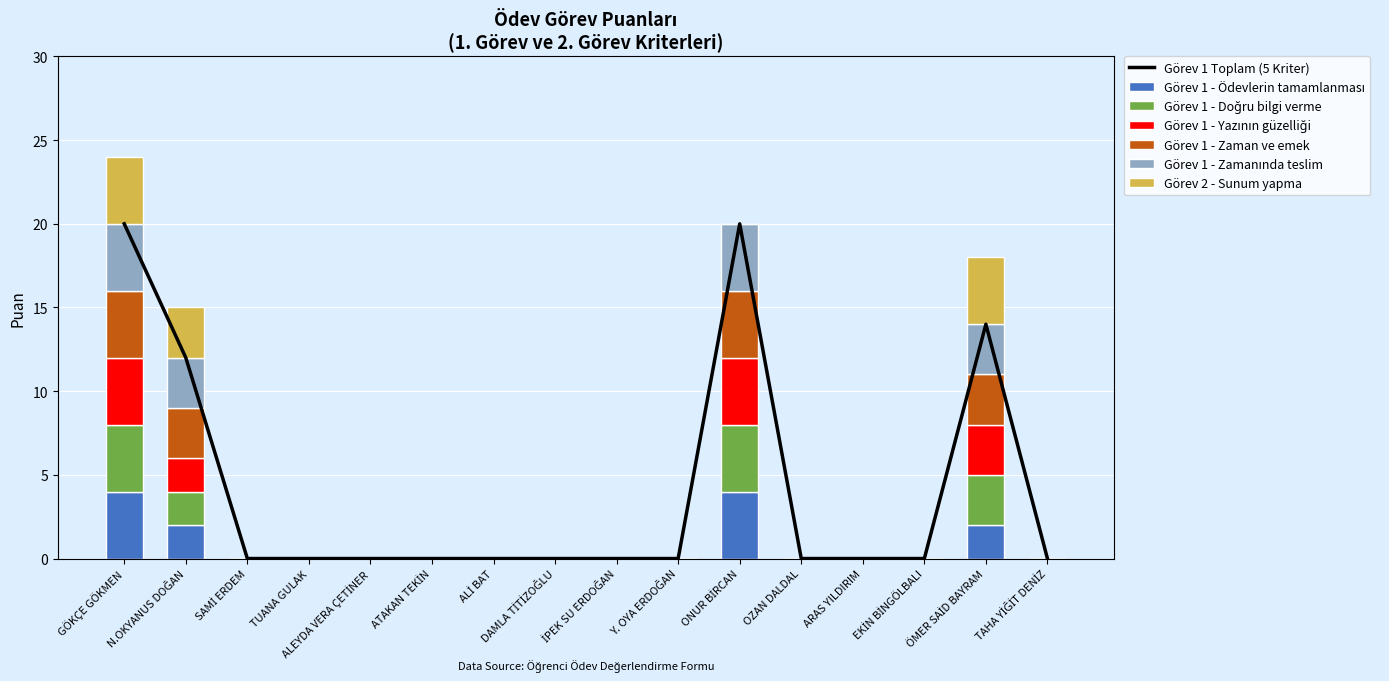

Reading left to right, what are all the values shown in this chart?

Görev 1 - Ödevlerin tamamlanması: GÖKÇE GÖKMEN=4	N.OKYANUS DOĞAN=2	SAMİ ERDEM=0	TUANA GULAK=0	ALEYDA VERA ÇETİNER=0	ATAKAN TEKİN=0	ALİ BAT=0	DAMLA TİTİZOĞLU=0	İPEK SU ERDOĞAN=0	Y. OYA ERDOĞAN=0	ONUR BİRCAN=4	OZAN DALDAL=0	ARAS YILDIRIM=0	EKİN BİNGÖLBALI=0	ÖMER SAİD BAYRAM=2	TAHA YİĞİT DENİZ=0
Görev 1 - Doğru bilgi verme: GÖKÇE GÖKMEN=4	N.OKYANUS DOĞAN=2	SAMİ ERDEM=0	TUANA GULAK=0	ALEYDA VERA ÇETİNER=0	ATAKAN TEKİN=0	ALİ BAT=0	DAMLA TİTİZOĞLU=0	İPEK SU ERDOĞAN=0	Y. OYA ERDOĞAN=0	ONUR BİRCAN=4	OZAN DALDAL=0	ARAS YILDIRIM=0	EKİN BİNGÖLBALI=0	ÖMER SAİD BAYRAM=3	TAHA YİĞİT DENİZ=0
Görev 1 - Yazının güzelliği: GÖKÇE GÖKMEN=4	N.OKYANUS DOĞAN=2	SAMİ ERDEM=0	TUANA GULAK=0	ALEYDA VERA ÇETİNER=0	ATAKAN TEKİN=0	ALİ BAT=0	DAMLA TİTİZOĞLU=0	İPEK SU ERDOĞAN=0	Y. OYA ERDOĞAN=0	ONUR BİRCAN=4	OZAN DALDAL=0	ARAS YILDIRIM=0	EKİN BİNGÖLBALI=0	ÖMER SAİD BAYRAM=3	TAHA YİĞİT DENİZ=0
Görev 1 - Zaman ve emek: GÖKÇE GÖKMEN=4	N.OKYANUS DOĞAN=3	SAMİ ERDEM=0	TUANA GULAK=0	ALEYDA VERA ÇETİNER=0	ATAKAN TEKİN=0	ALİ BAT=0	DAMLA TİTİZOĞLU=0	İPEK SU ERDOĞAN=0	Y. OYA ERDOĞAN=0	ONUR BİRCAN=4	OZAN DALDAL=0	ARAS YILDIRIM=0	EKİN BİNGÖLBALI=0	ÖMER SAİD BAYRAM=3	TAHA YİĞİT DENİZ=0
Görev 1 - Zamanında teslim: GÖKÇE GÖKMEN=4	N.OKYANUS DOĞAN=3	SAMİ ERDEM=0	TUANA GULAK=0	ALEYDA VERA ÇETİNER=0	ATAKAN TEKİN=0	ALİ BAT=0	DAMLA TİTİZOĞLU=0	İPEK SU ERDOĞAN=0	Y. OYA ERDOĞAN=0	ONUR BİRCAN=4	OZAN DALDAL=0	ARAS YILDIRIM=0	EKİN BİNGÖLBALI=0	ÖMER SAİD BAYRAM=3	TAHA YİĞİT DENİZ=0
Görev 2 - Sunum yapma: GÖKÇE GÖKMEN=4	N.OKYANUS DOĞAN=3	SAMİ ERDEM=0	TUANA GULAK=0	ALEYDA VERA ÇETİNER=0	ATAKAN TEKİN=0	ALİ BAT=0	DAMLA TİTİZOĞLU=0	İPEK SU ERDOĞAN=0	Y. OYA ERDOĞAN=0	ONUR BİRCAN=0	OZAN DALDAL=0	ARAS YILDIRIM=0	EKİN BİNGÖLBALI=0	ÖMER SAİD BAYRAM=4	TAHA YİĞİT DENİZ=0